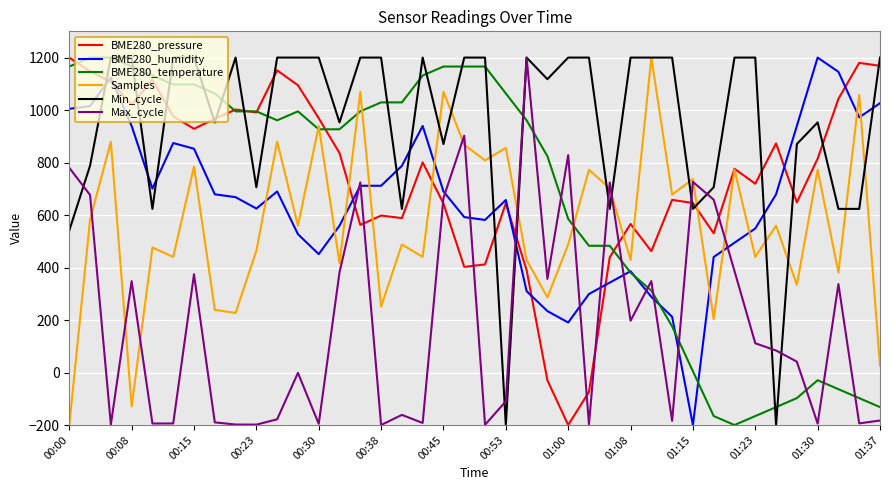

What is the difference between the maximum and minimum values in the Min_cycle series?

1400.0